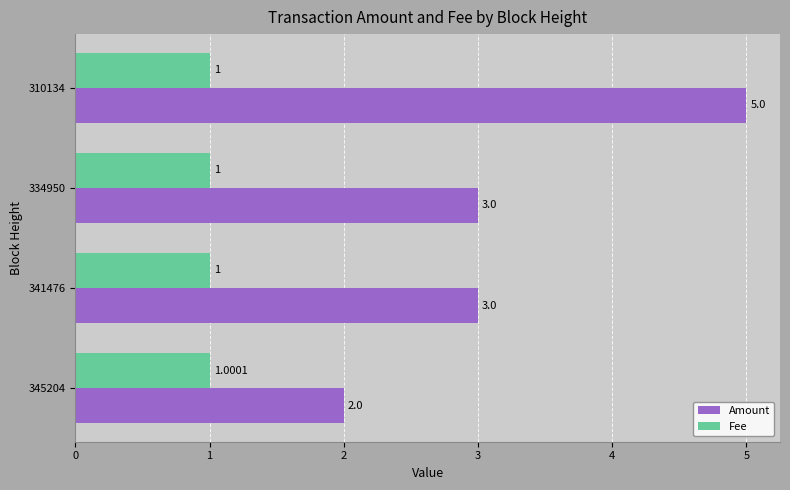

List the series in order of their overall mean, highest first.

Amount, Fee